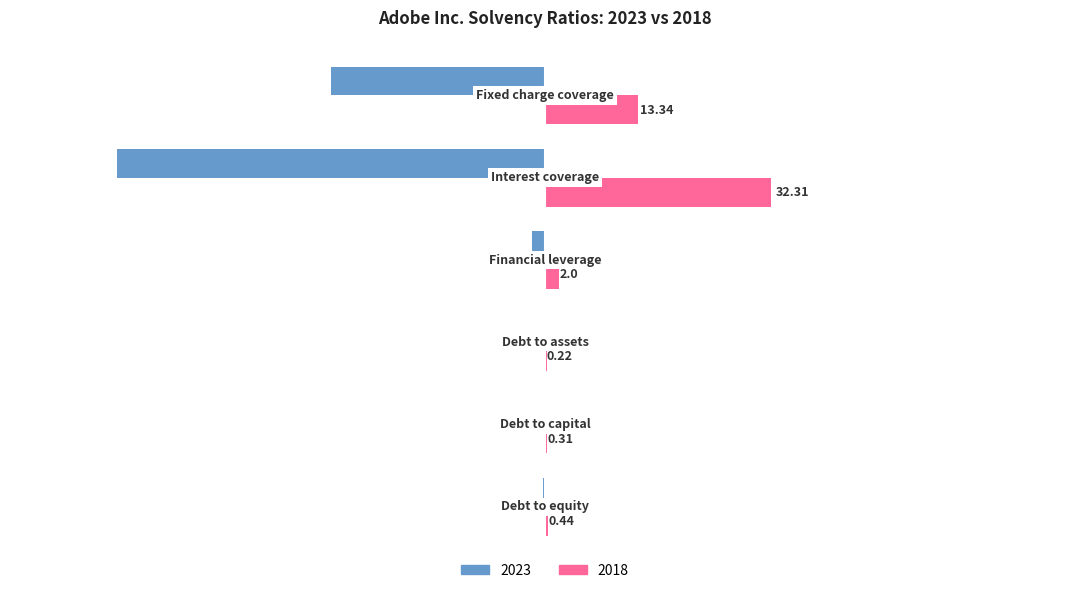

Which category has the lowest value across all series?

Interest coverage